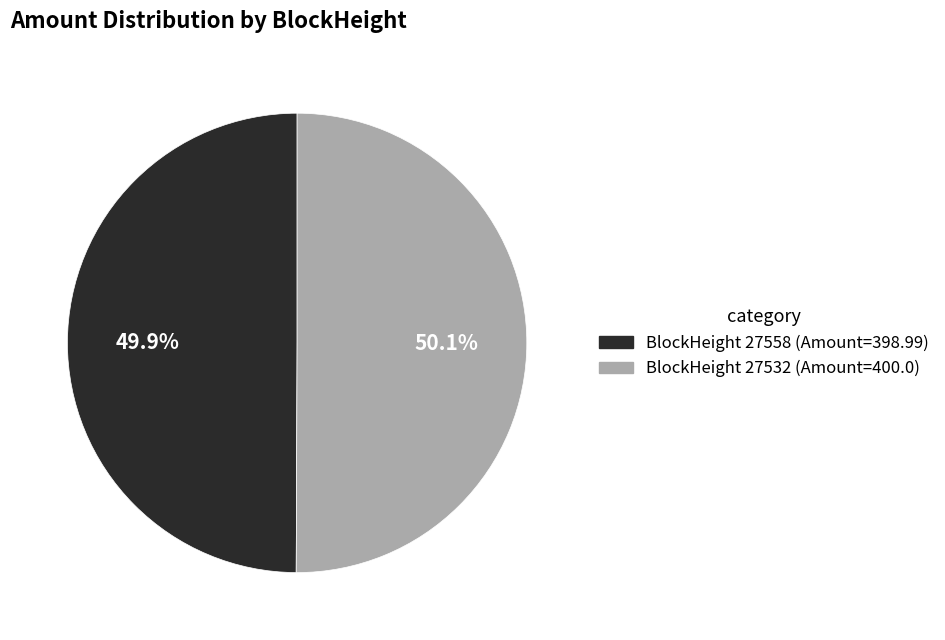

How many segments does this pie chart have?

2